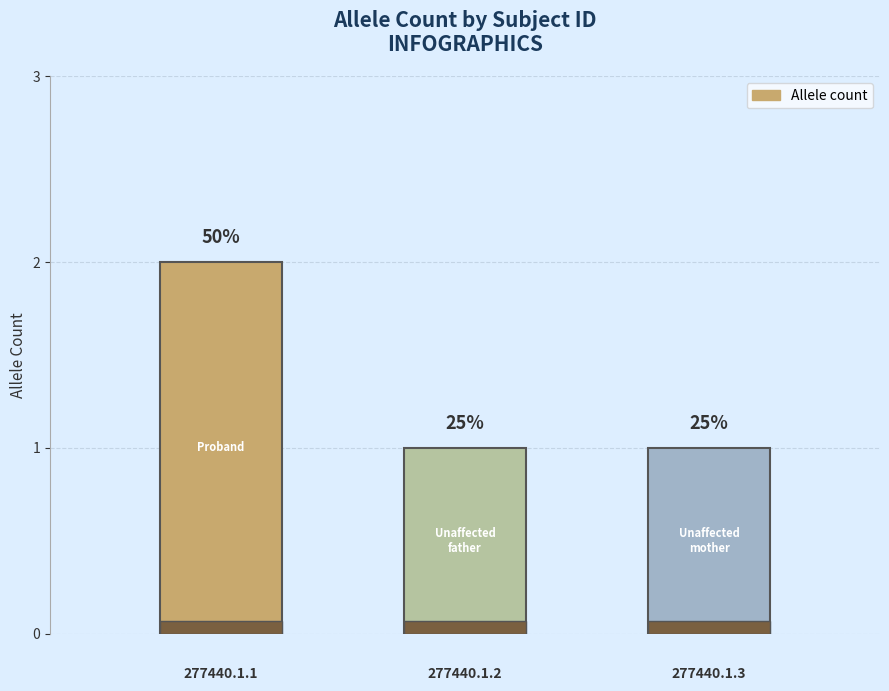

Reading left to right, list all the values displayed in this chart.

277440.1.1=2	277440.1.2=1	277440.1.3=1